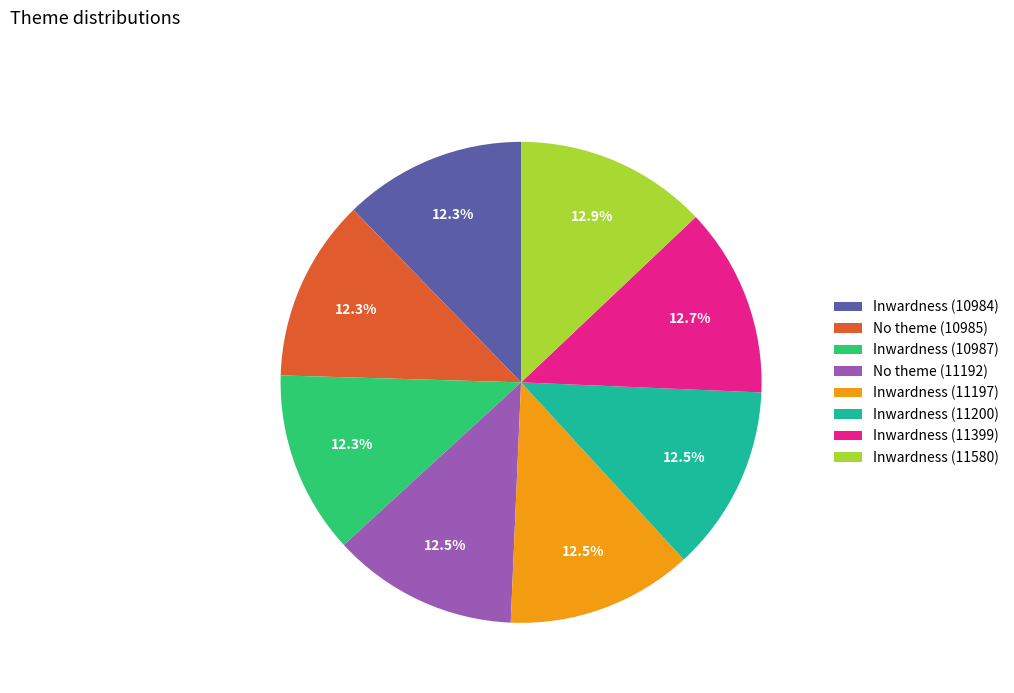

Does Inwardness (11197) represent more than half of the total?

No